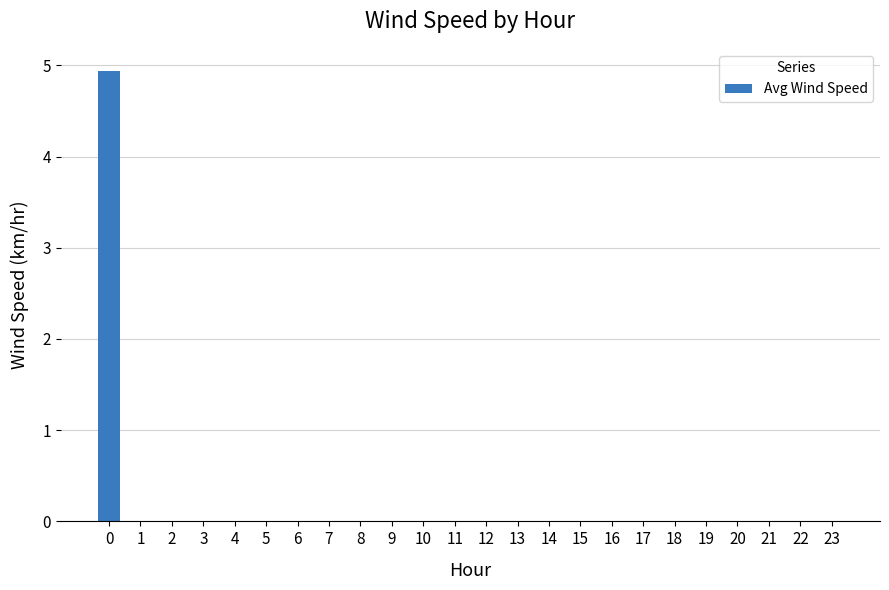

Is it true that the value at 22 is 2.1?

False